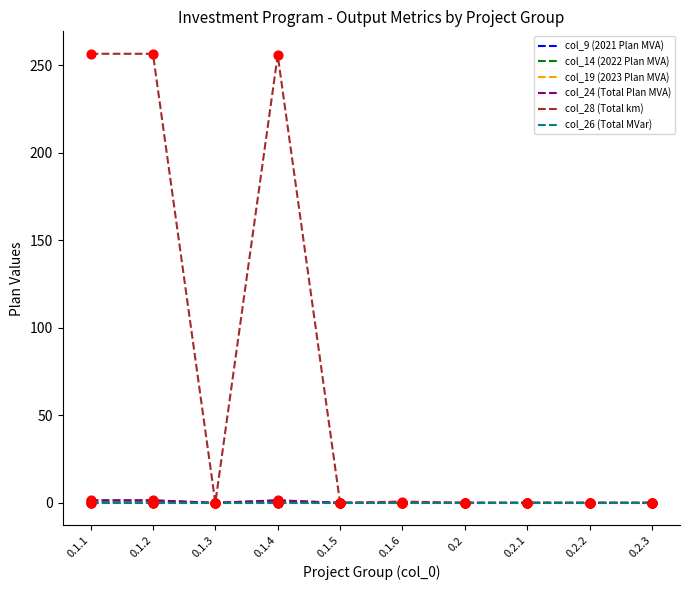

Does the chart have visible grid lines?

No